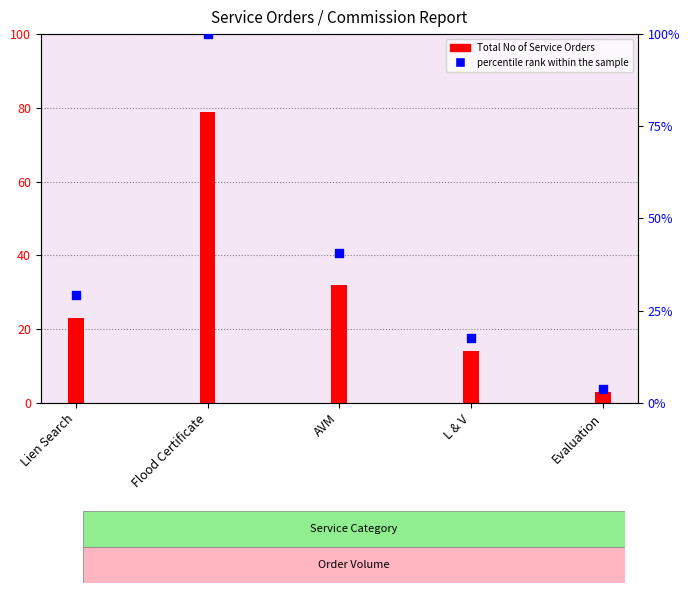

What are all the series names shown in the legend?

Total No of Service Orders, percentile rank within the sample